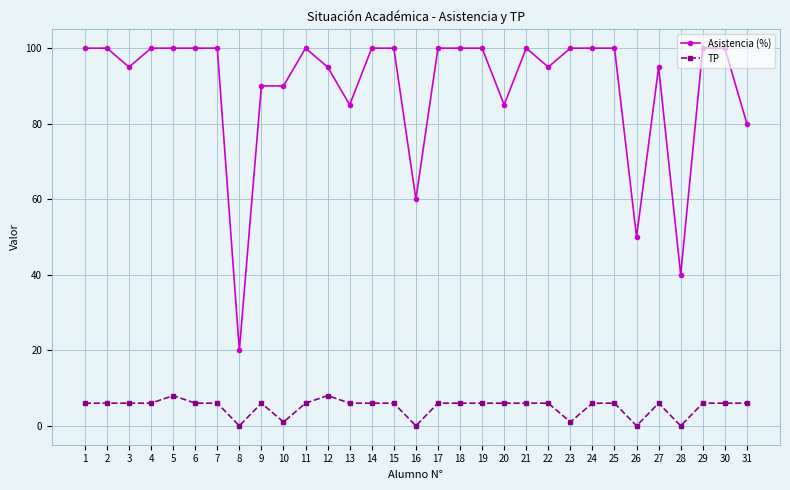

Reading left to right, extract all data points from this chart.

Asistencia (%): 100	100	95	100	100	100	100	20	90	90	100	95	85	100	100	60	100	100	100	85	100	95	100	100	100	50	95	40	100	100	80
TP: 6	6	6	6	8	6	6	0	6	1	6	8	6	6	6	0	6	6	6	6	6	6	1	6	6	0	6	0	6	6	6